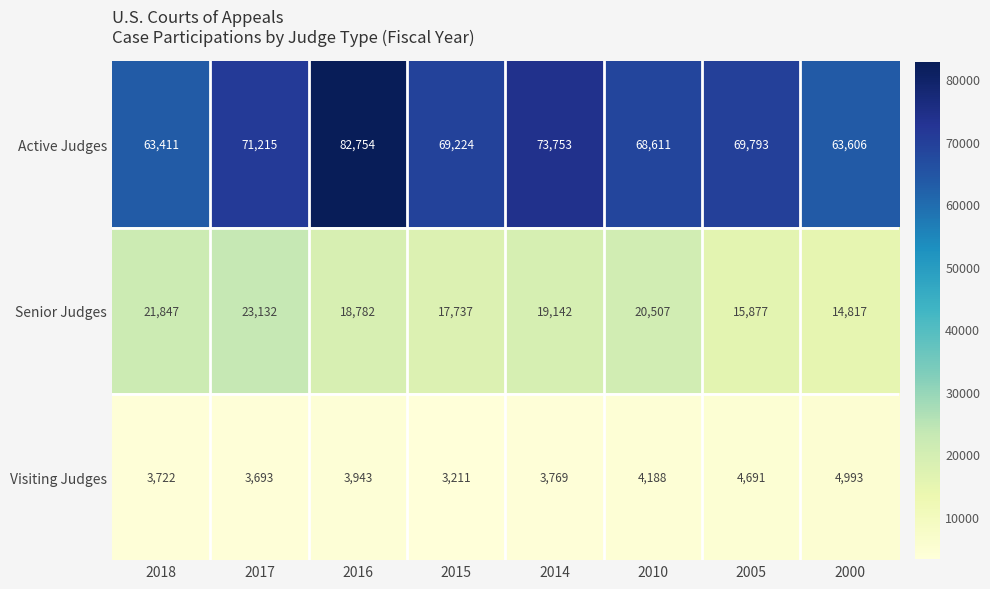

Rank the series by their average value, from lowest to highest.

Visiting Judges, Senior Judges, Active Judges